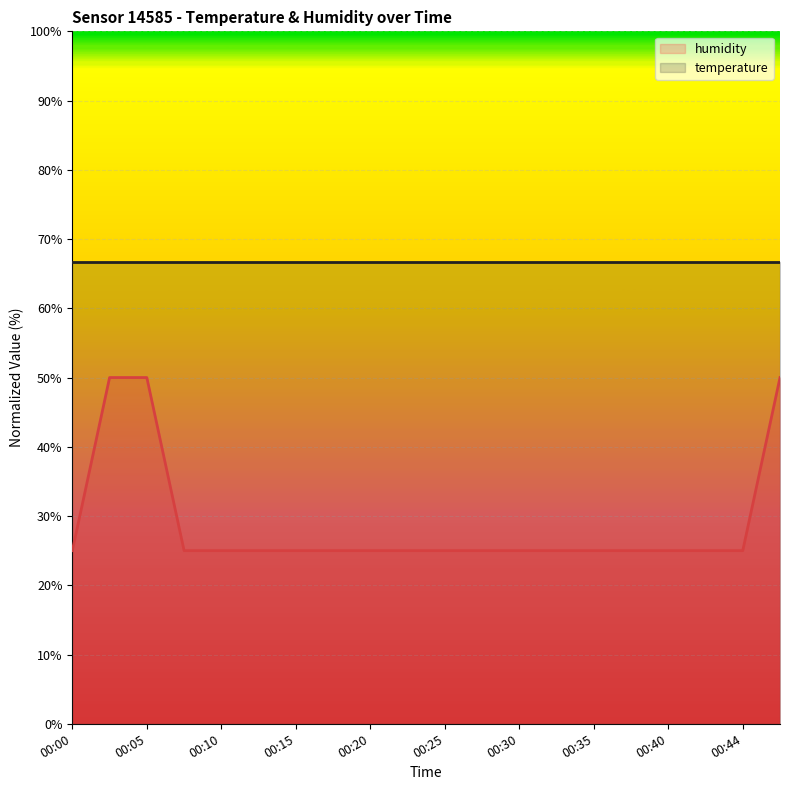

What is the difference between the maximum and second lowest values?

25.0